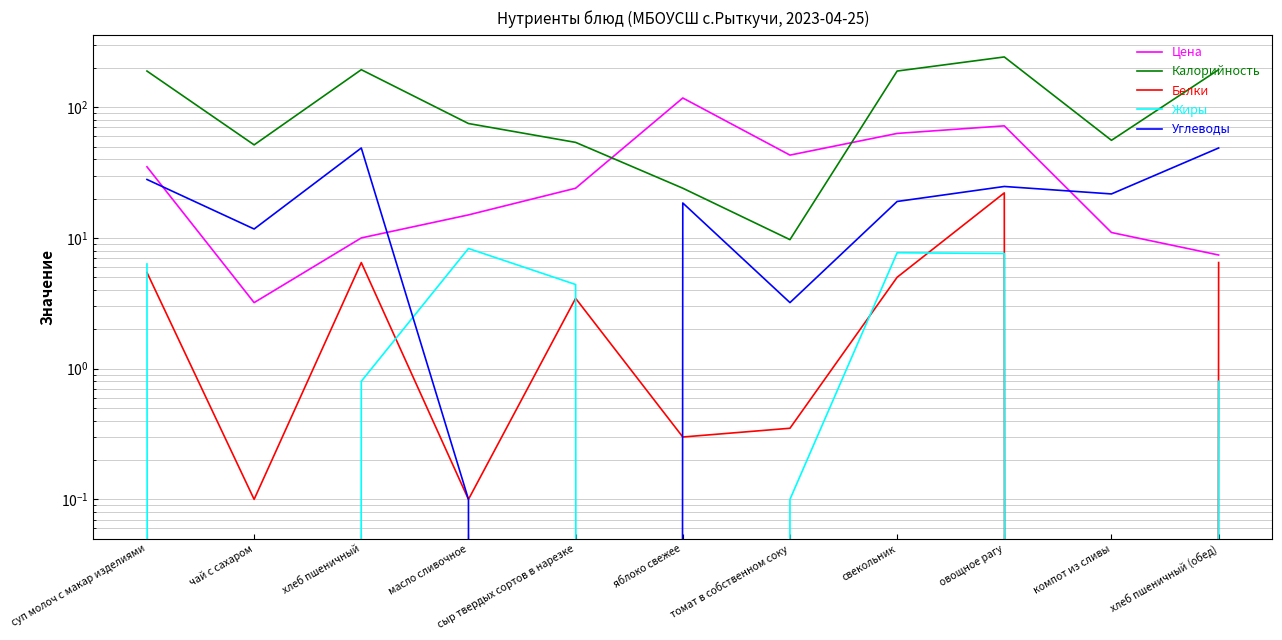

How many data points in Белки are less than 3?

5